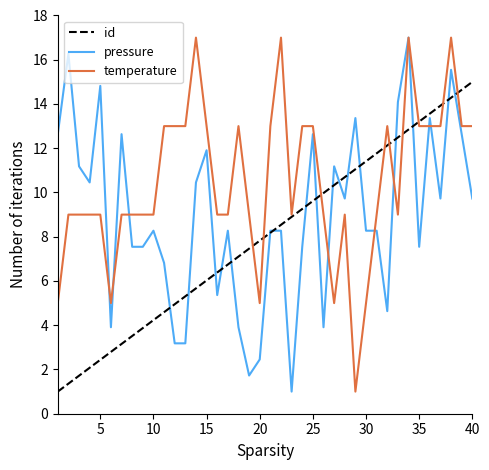

Which series has the largest total across all categories?

temperature